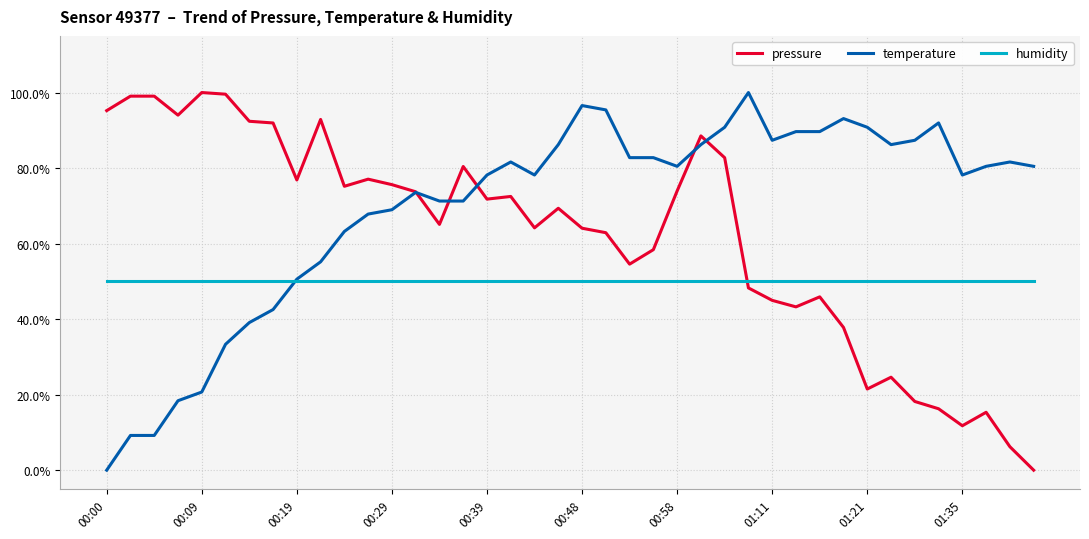

What are all the series names shown in the legend?

pressure, temperature, humidity